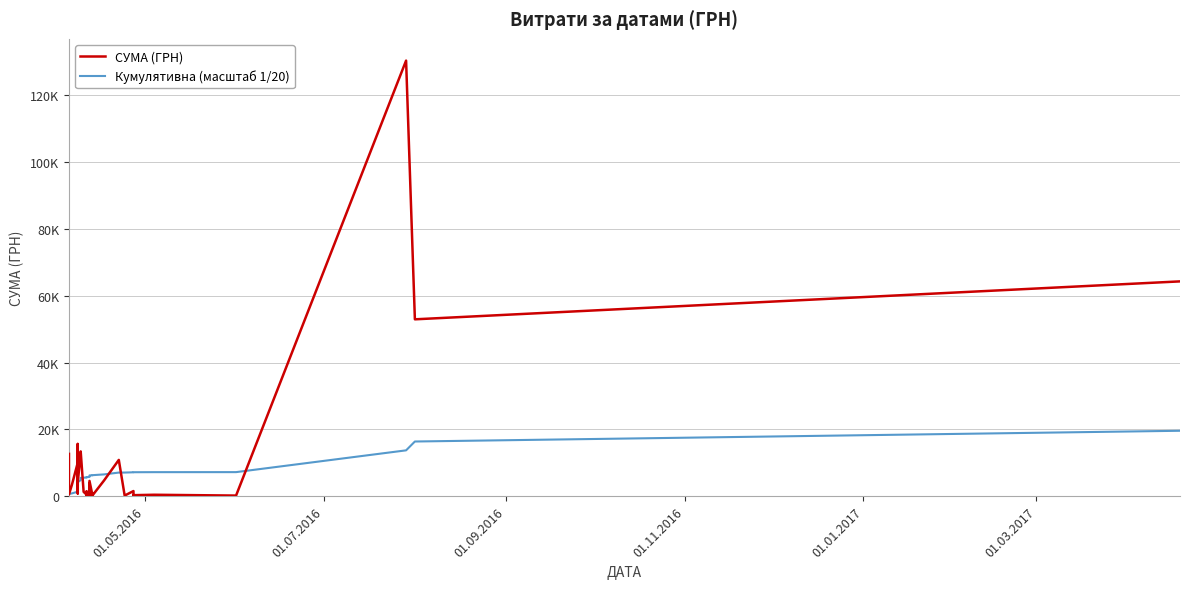

What is the greatest value displayed?

130379.7